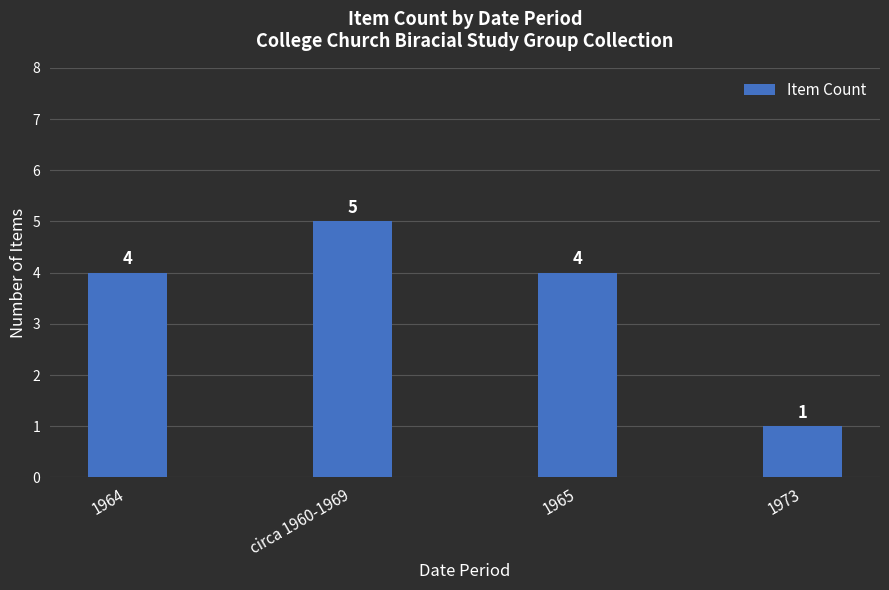

Count the number of data series in this chart.

1